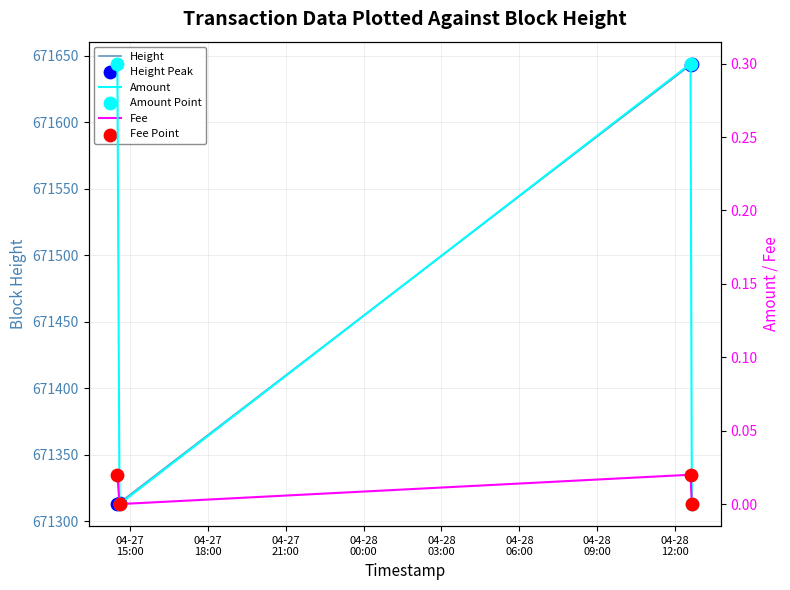

What is the total value across all series at 04-27
15:00?

1342626.6